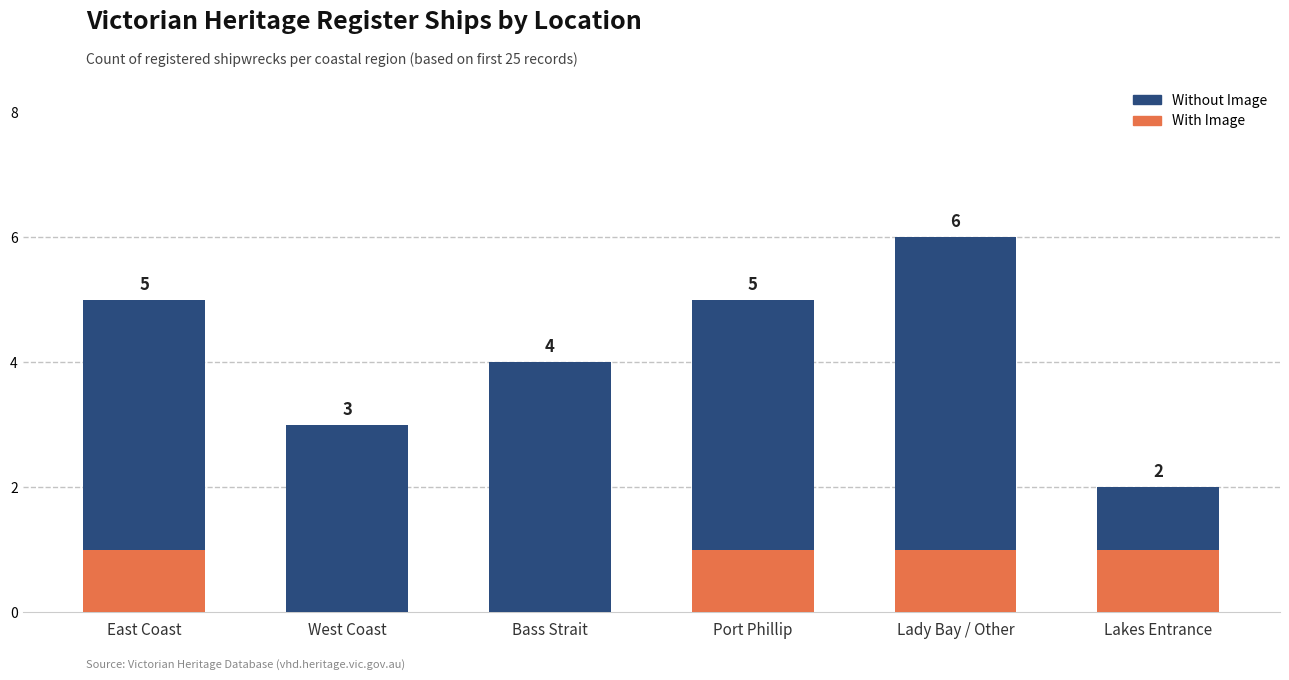

What is the total value across all series at Lakes Entrance?

2